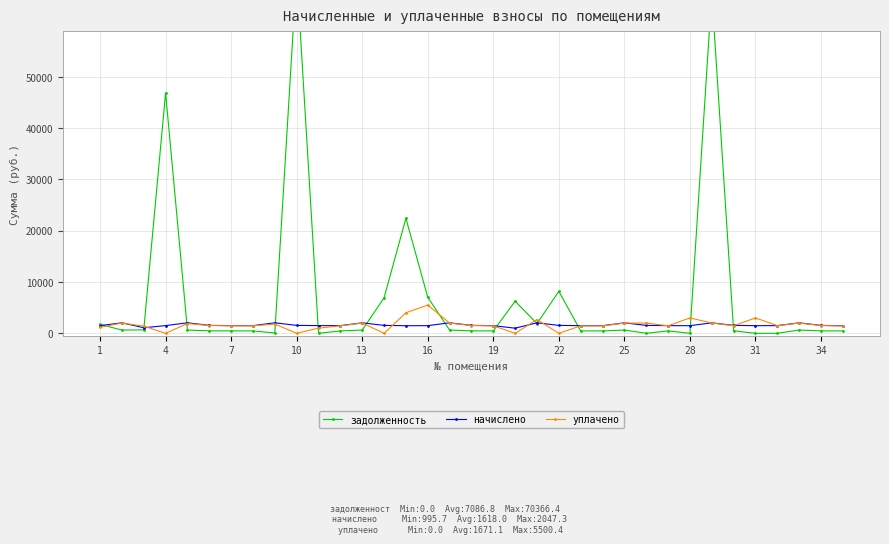

True or false: уплачено has more than 2 points higher than both neighbors.

True